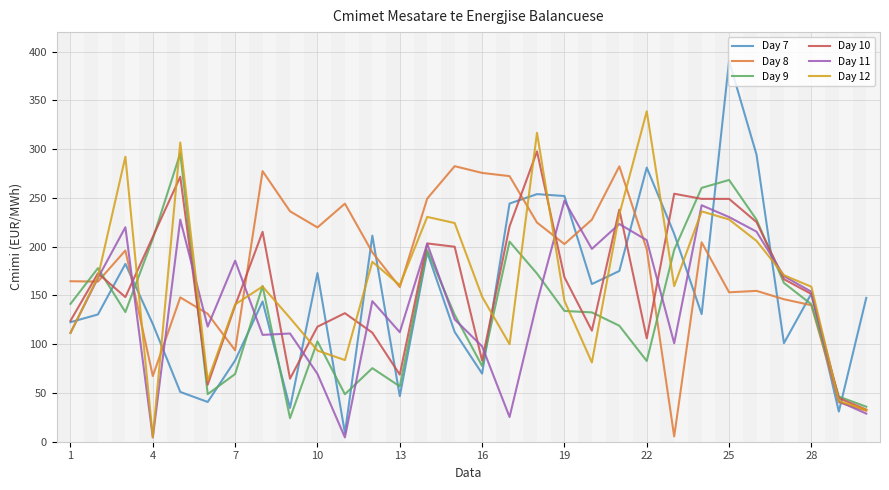

Which series has the widest spread of values?

Day 7